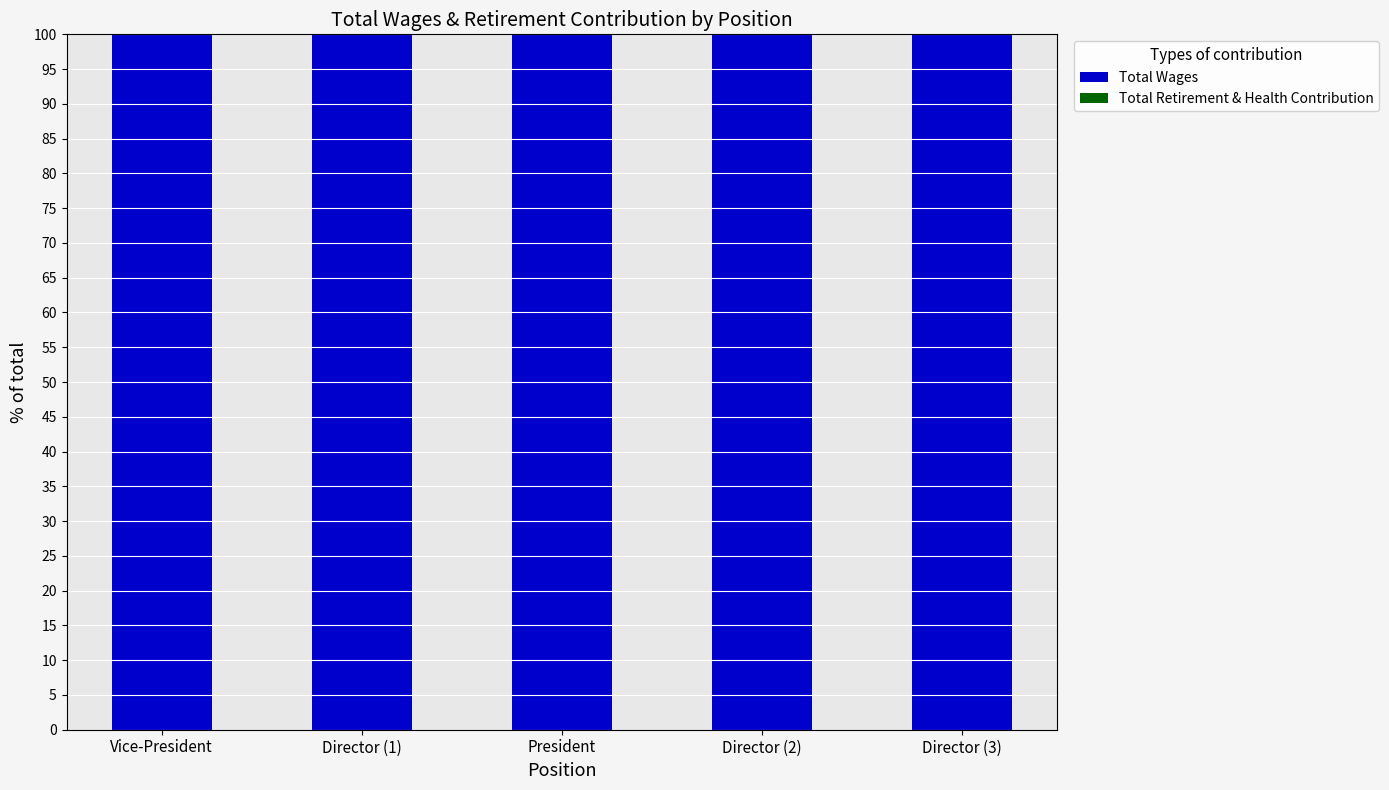

Count the number of data series in this chart.

2